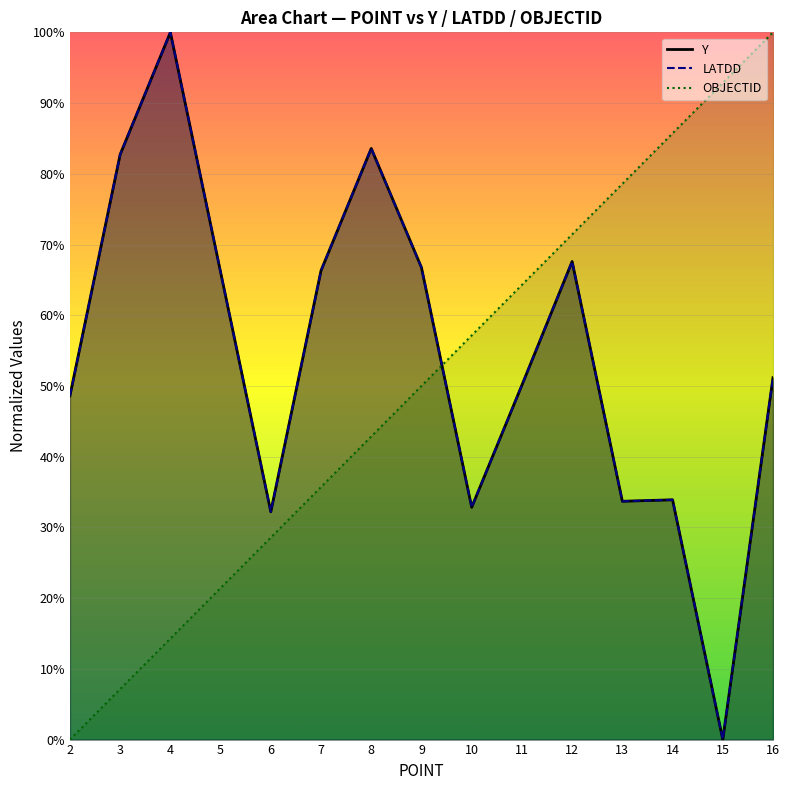

True or false: LATDD has more than 2 interior local peaks.

True